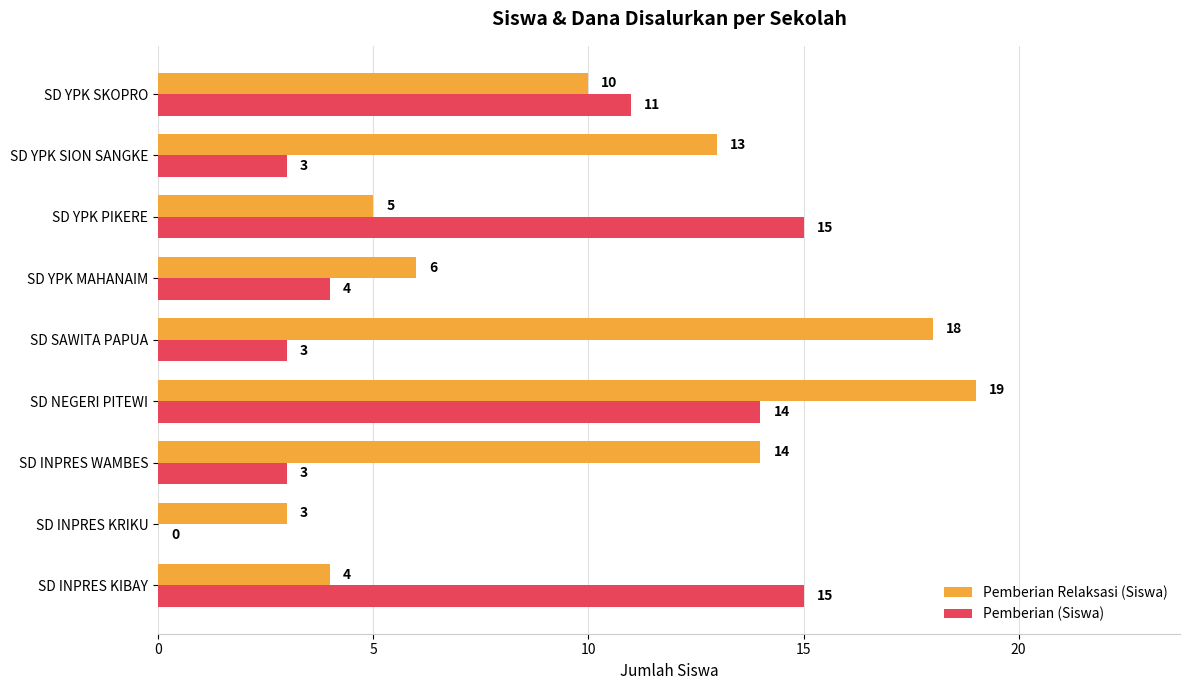

What is the sum of all Pemberian Relaksasi (Siswa) values?

92